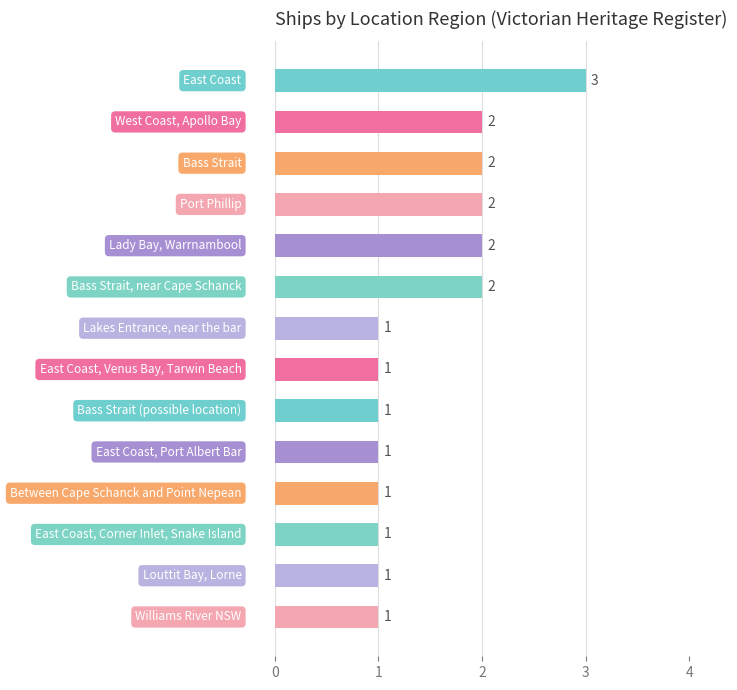

What is the value of the 14th bar from the top?

1